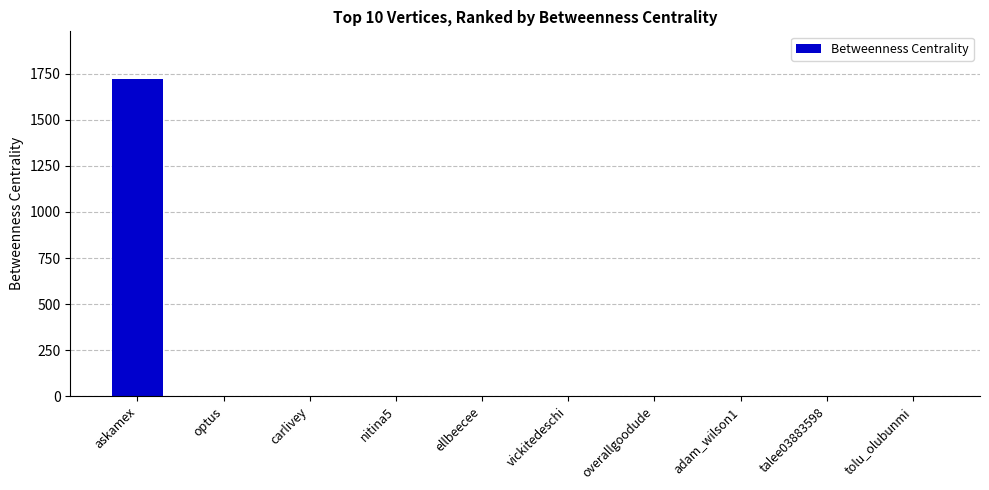

True or false: the data shows 1722 at askamex.

True